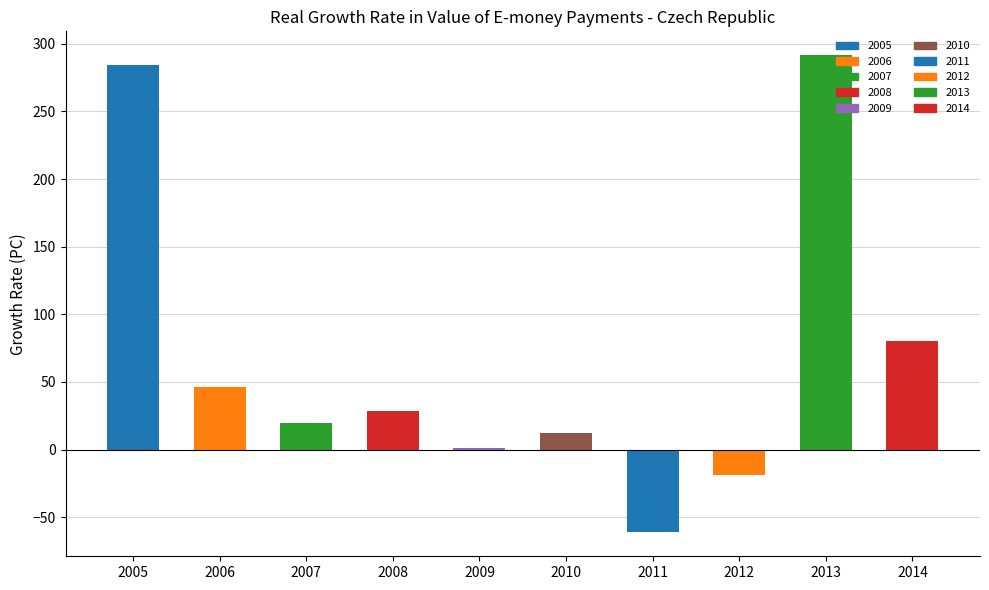

What is the greatest value displayed?

291.6